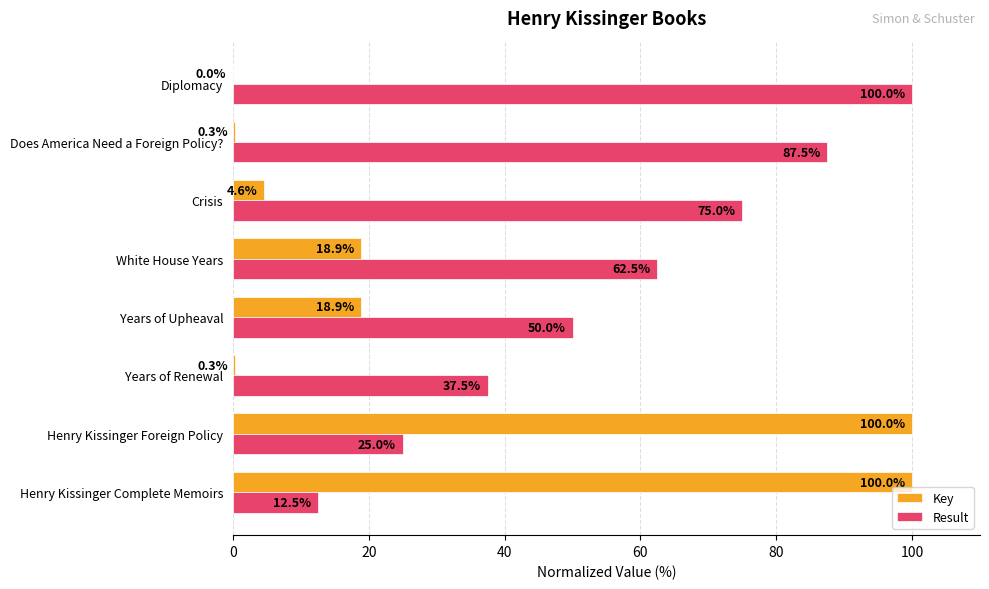

What is the maximum value shown in the chart?

100.0